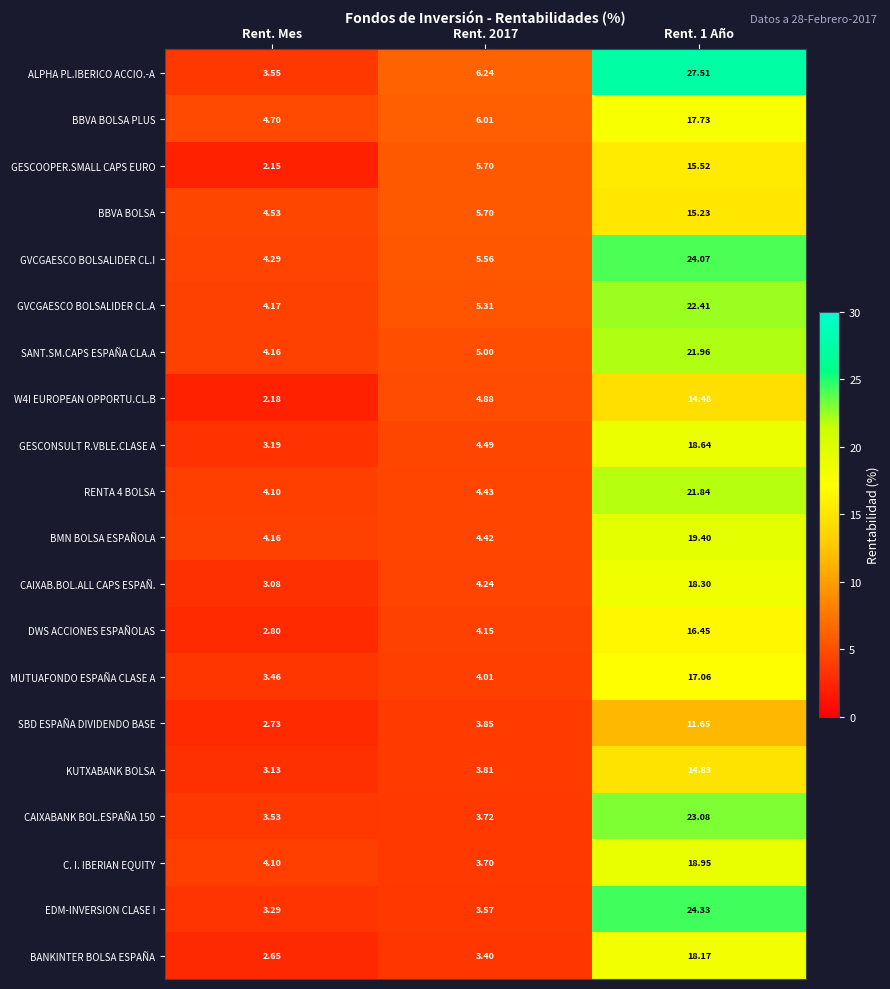

At which category does the chart reach its peak across all series?

Rent. 1 Año